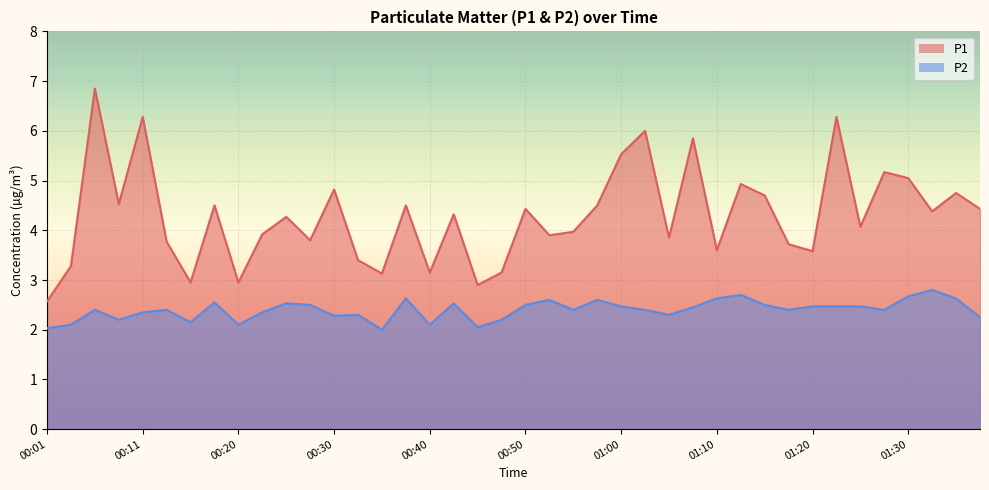

The value of P1 at 01:27 is 5.2. True or false?

True